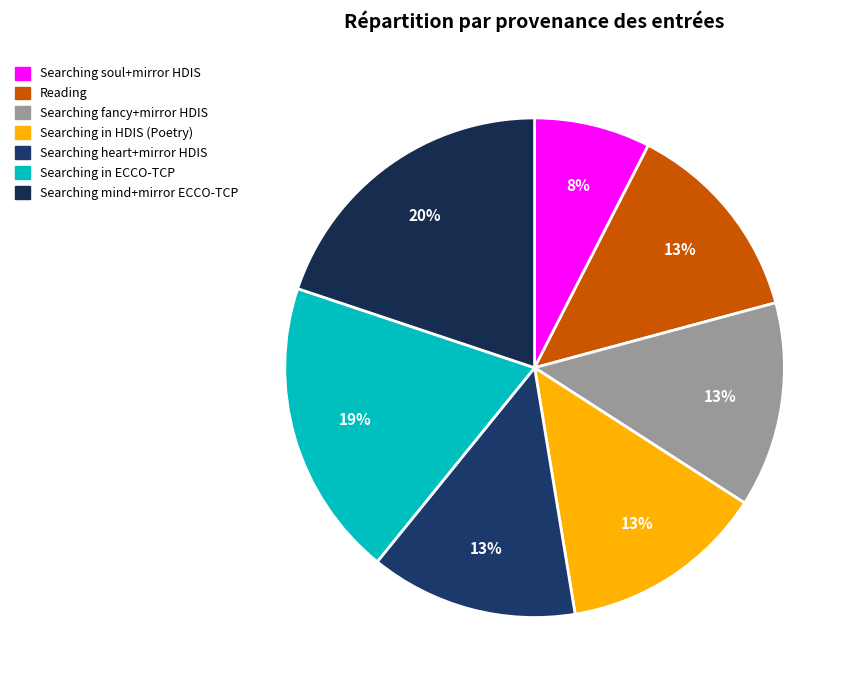

Count the number of slices in the pie.

7